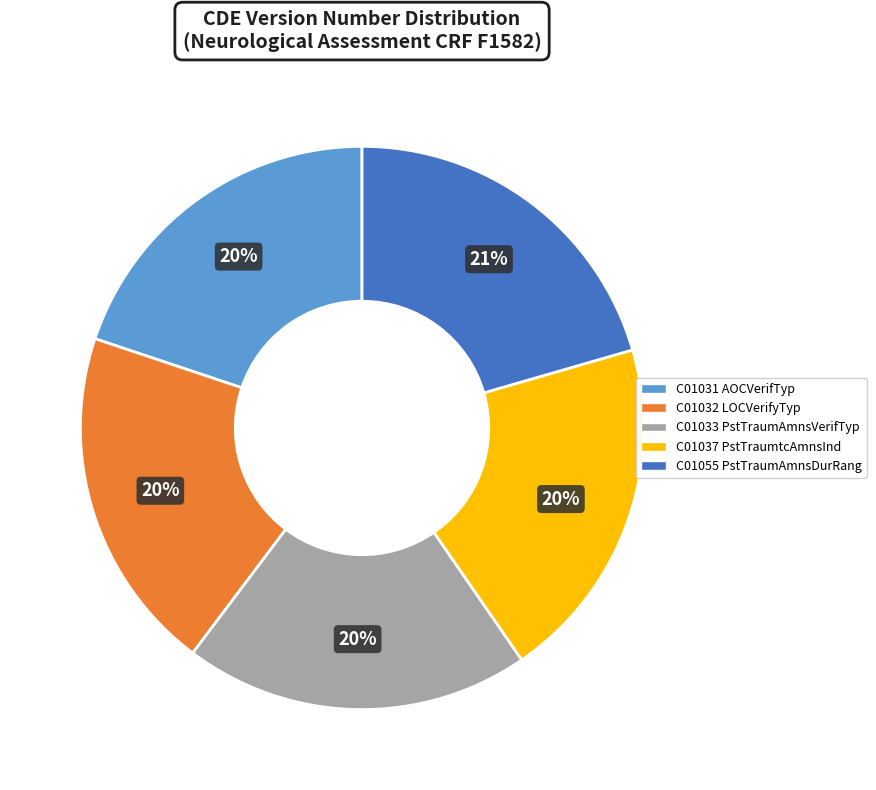

Is it true that C01055 PstTraumAmnsDurRang is 21% of the pie?

True